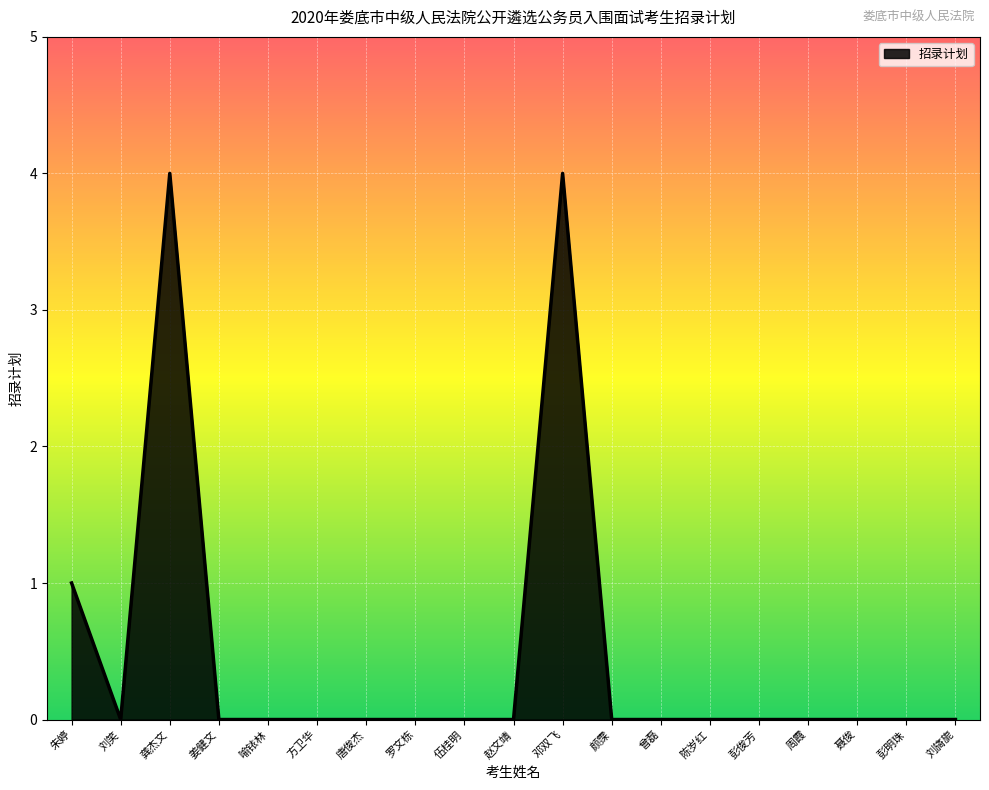

How many values are between 0 and 1?

17